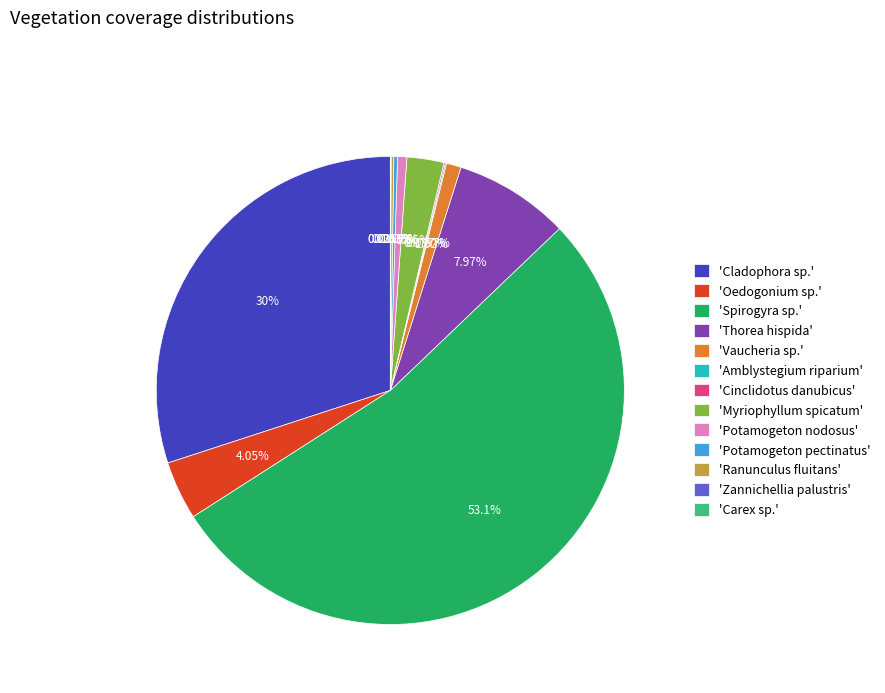

Does any single category account for the majority?

Yes